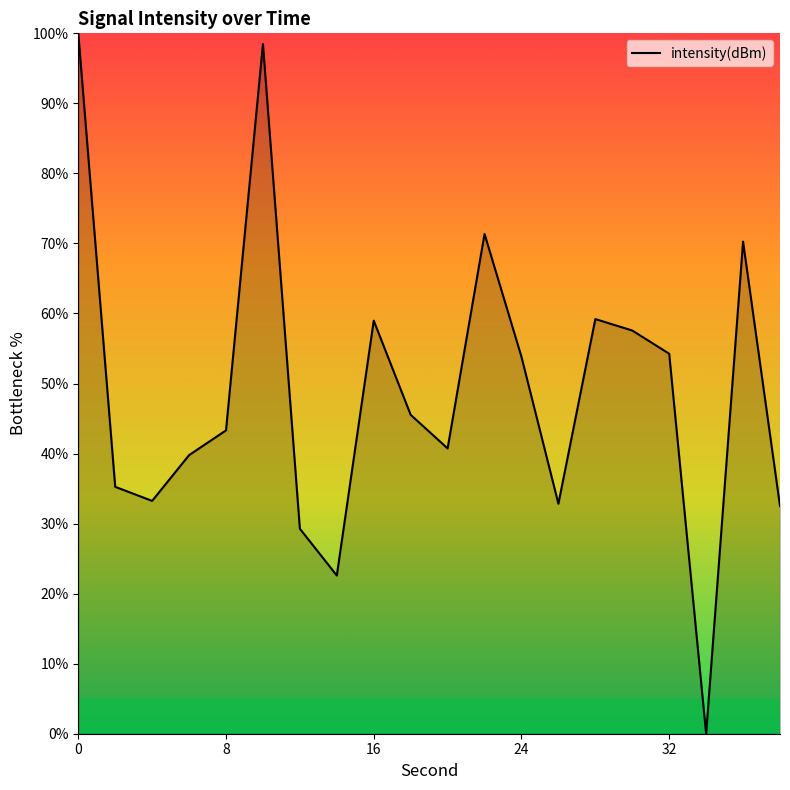

What is the difference between the maximum and minimum values?

100.0